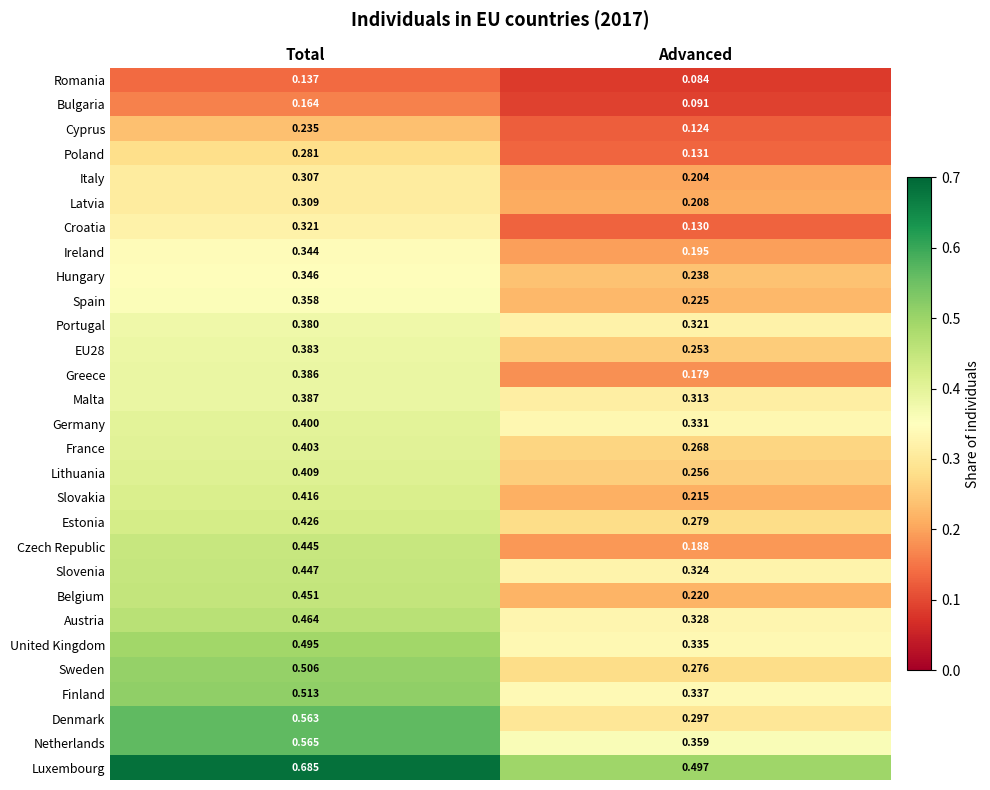

Is the value of Cyprus at Total greater than the value of Luxembourg at Total?

No